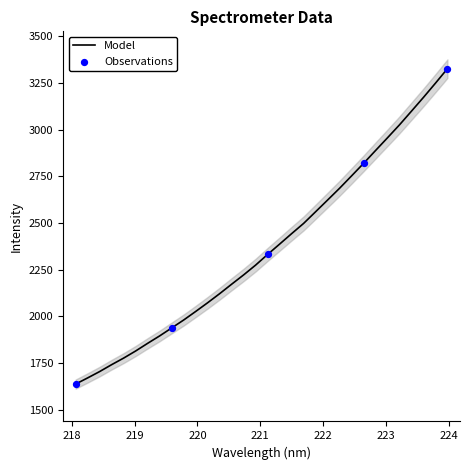

Approximately how many times larger is the value at 220.9264 compared to 222.4538?

0.8